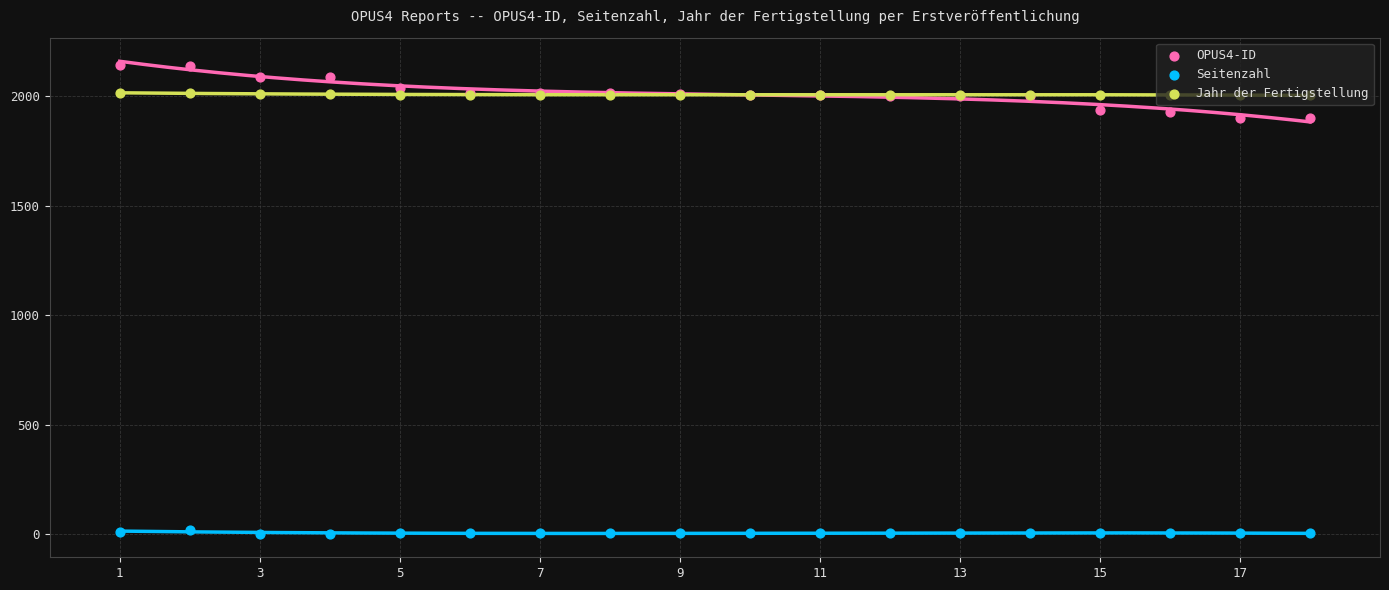

What are all the series names shown in the legend?

OPUS4-ID, Seitenzahl, Jahr der Fertigstellung